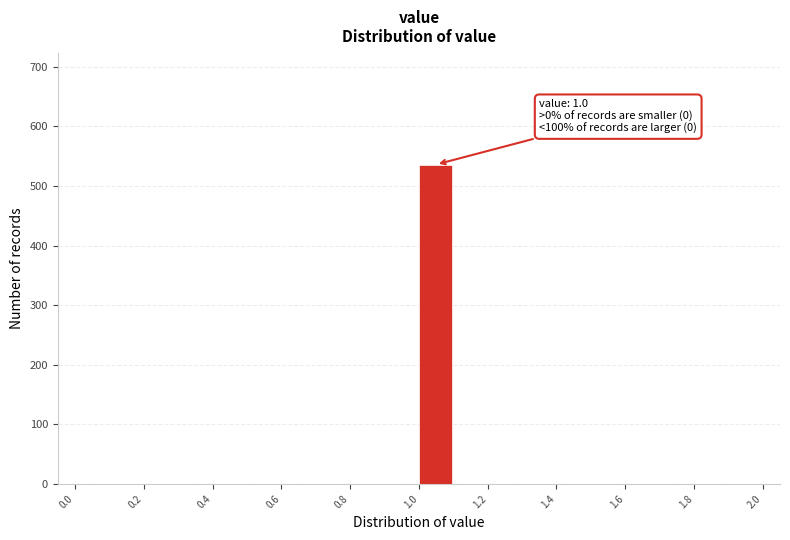

Over which range of the x-axis is the bar tallest?

1.0 to 1.1